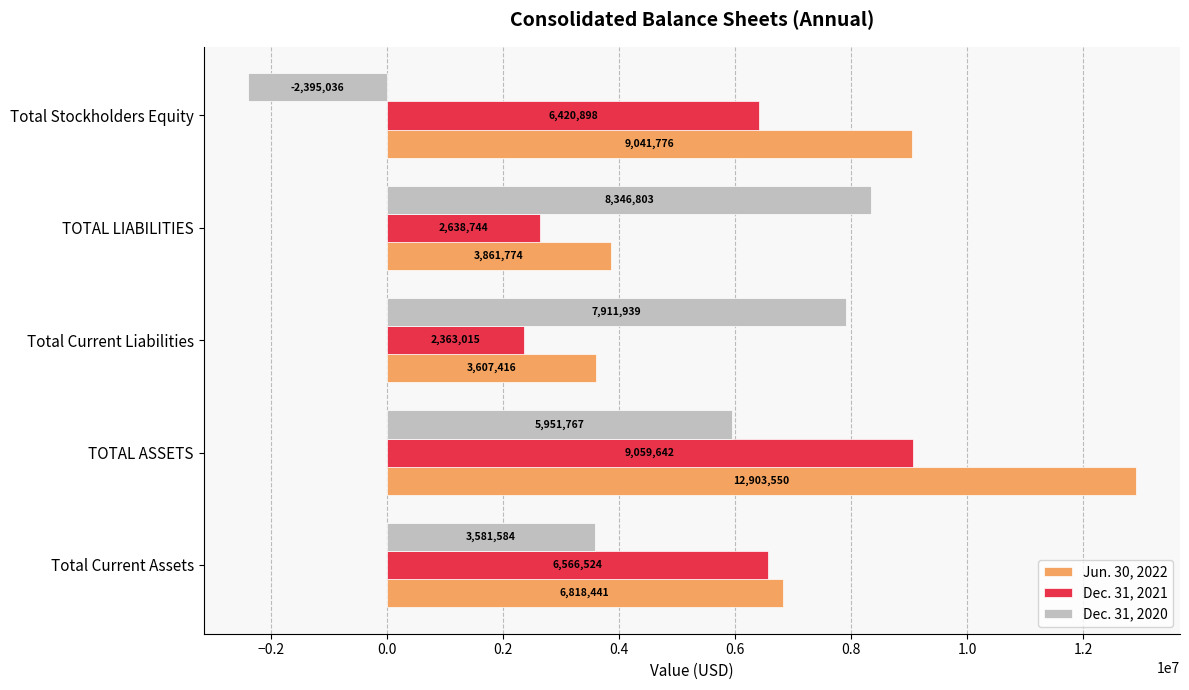

What is the difference between the second highest and second lowest values in the Dec. 31, 2020 series?

4330355